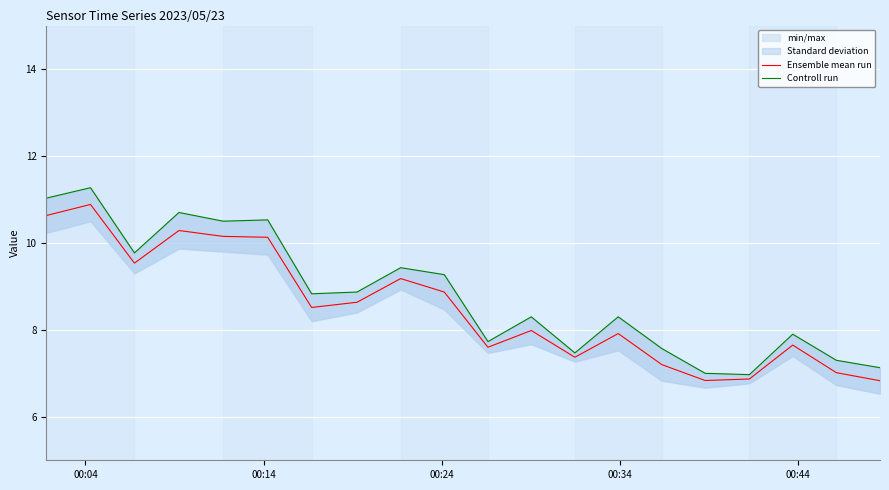

What is the lowest value of the Ensemble mean run series?

6.8